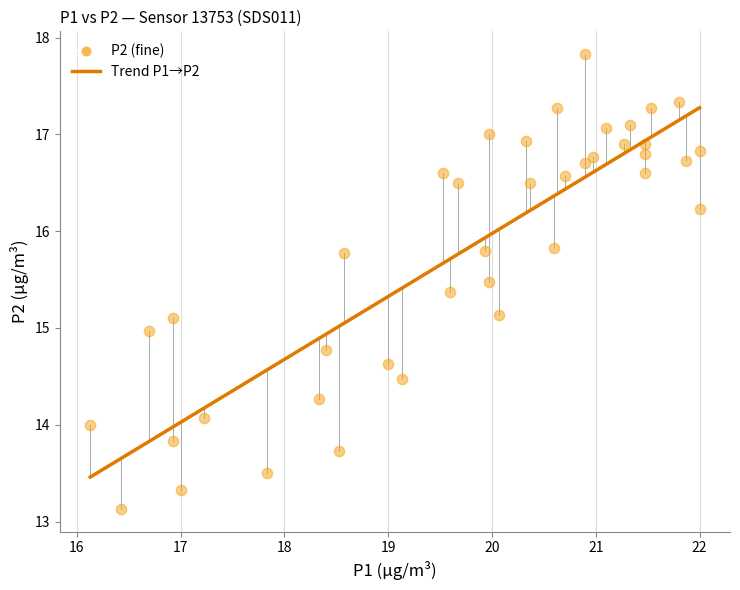

What is the range of X values (max minus min)?

5.9